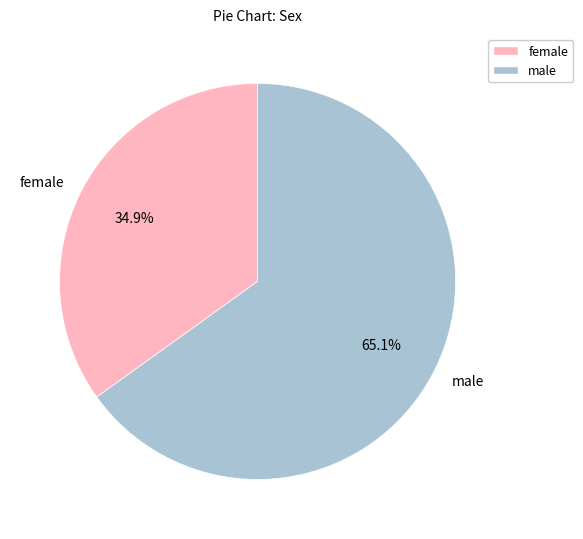

Rank the categories by value from lowest to highest.

female, male